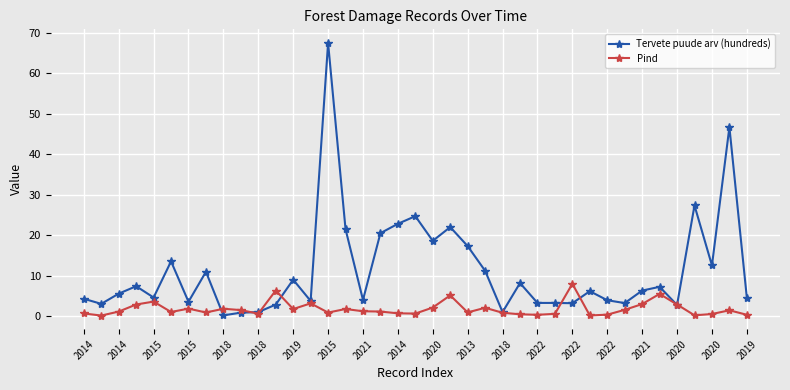

Rank the series by their maximum value, from highest to lowest.

Tervete puude arv (hundreds), Pind